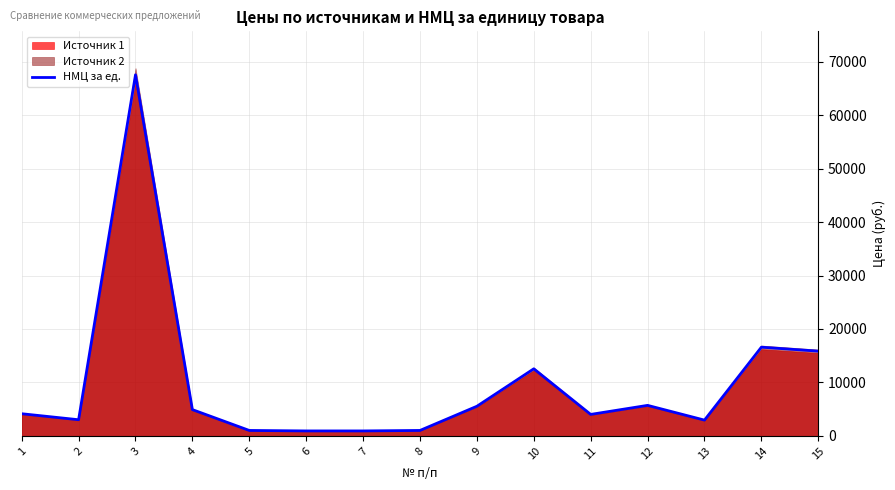

Does the chart have visible grid lines?

Yes